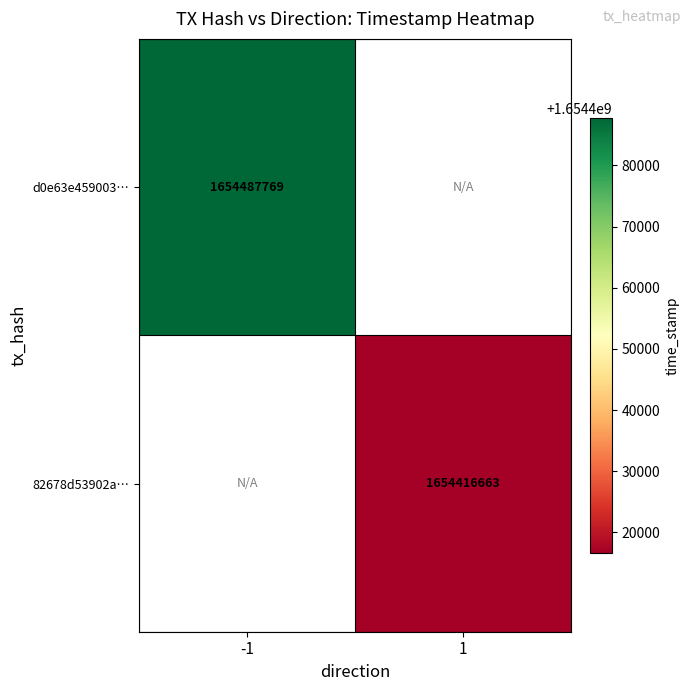

Which category has the lowest value across all series?

1